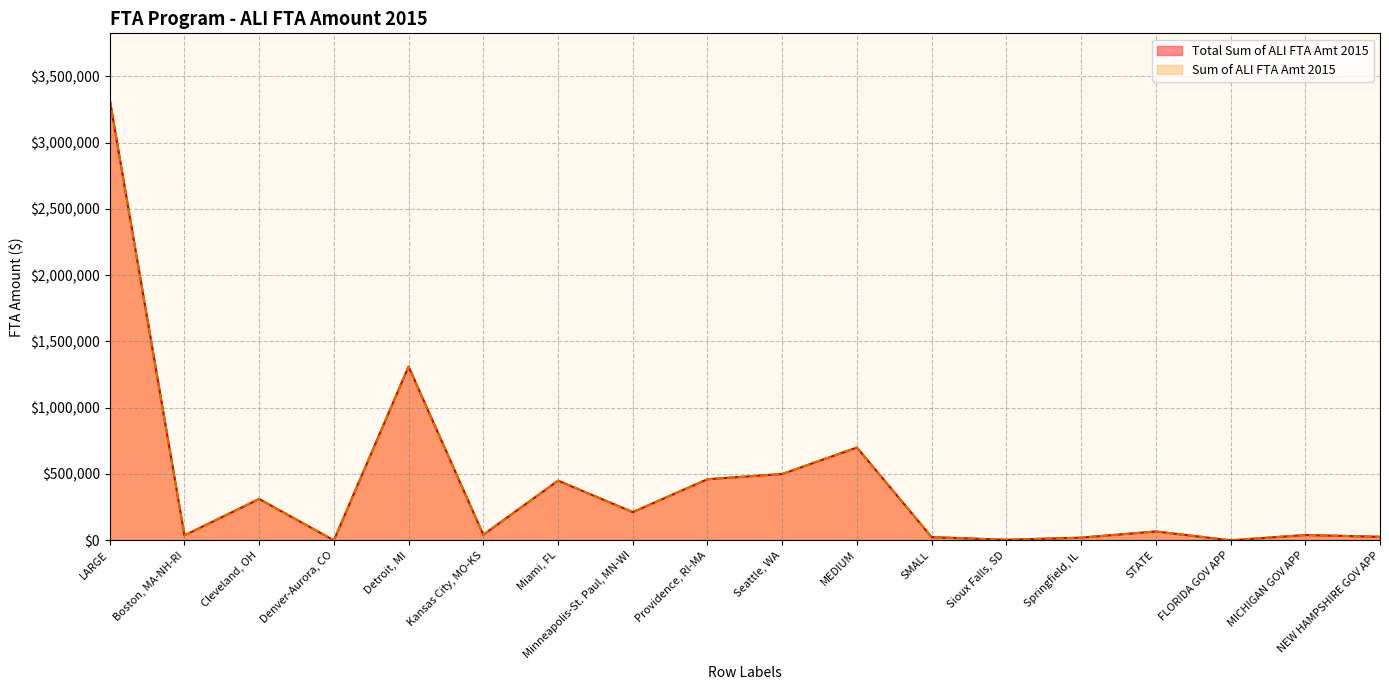

Which series changed the most between Seattle, WA and STATE?

Total Sum of ALI FTA Amt 2015